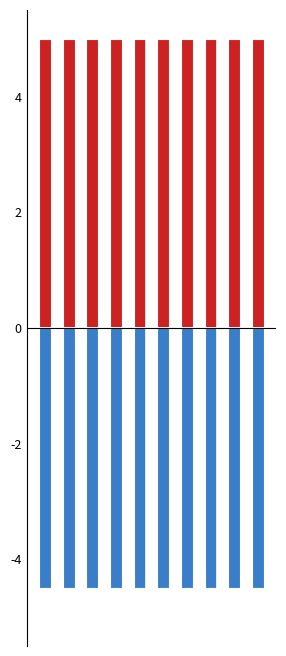

How many groups of bars are there?

10